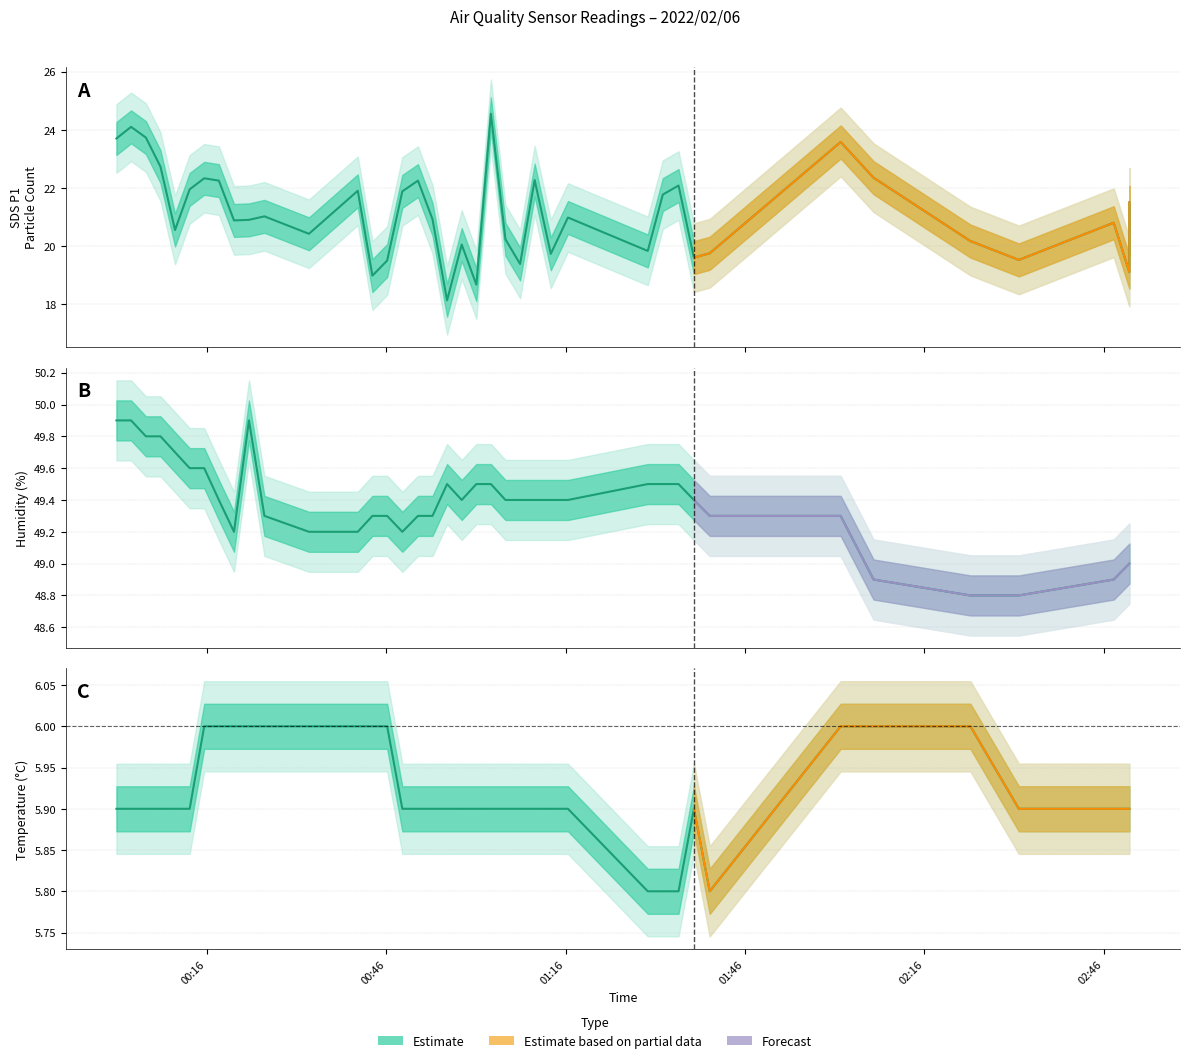

Which series has the largest total across all categories?

Humidity